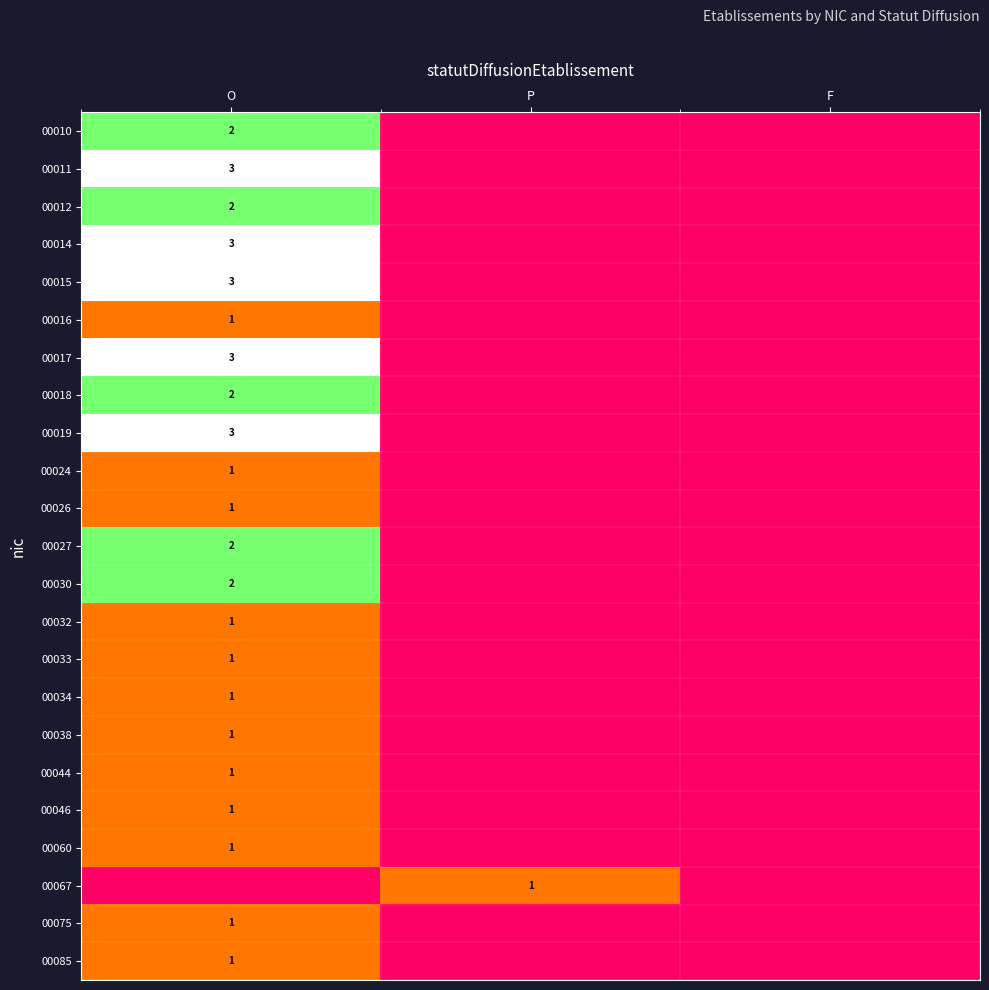

How many distinct data groups are displayed?

23